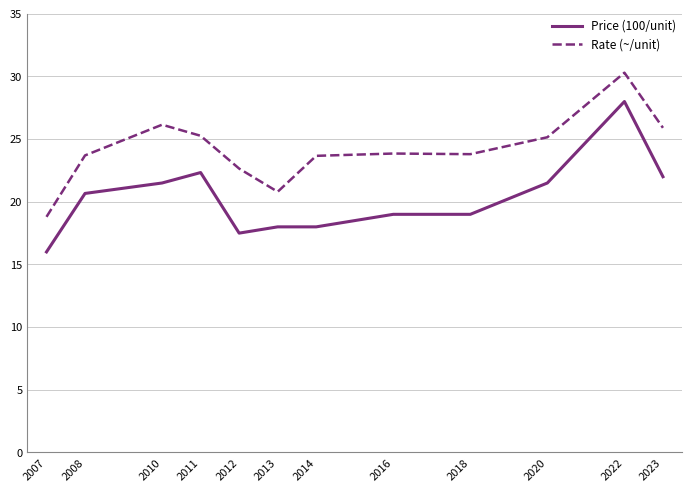

True or false: Price (100/unit) and Rate (~/unit) intersect in this chart.

False